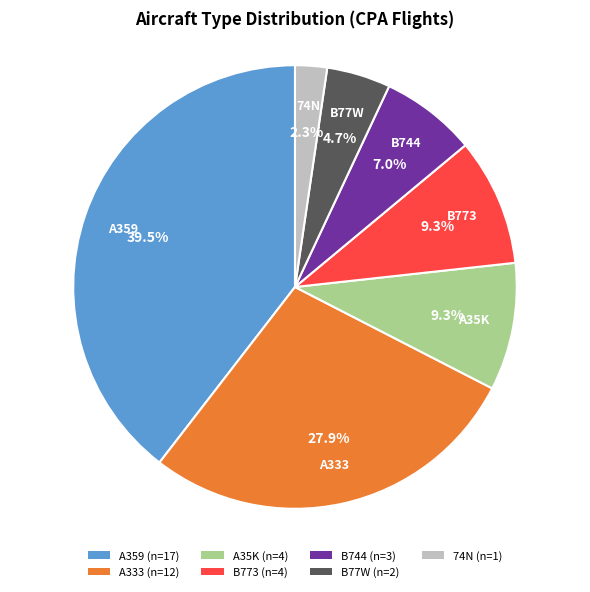

Which slice is the smallest?

74N (n=1)